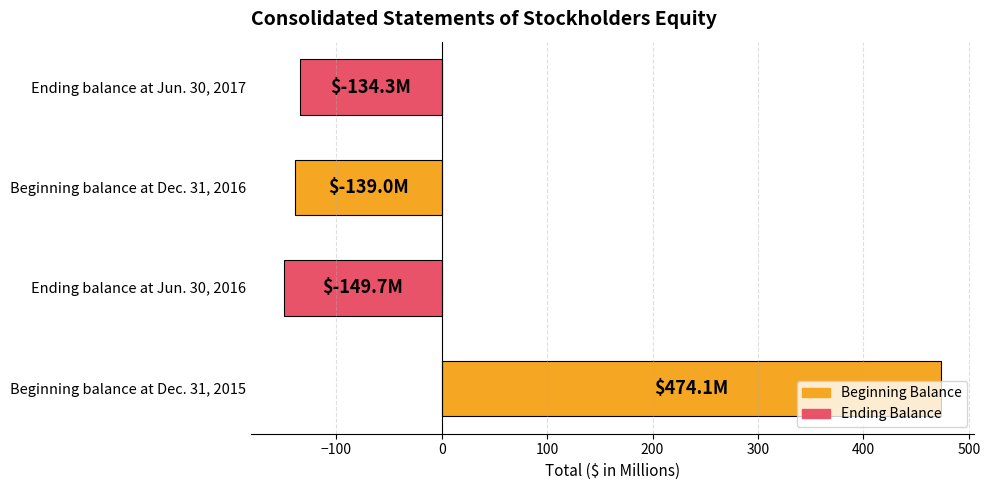

The chart shows a value of -139.0 at Beginning balance at Dec. 31, 2016. True or false?

True